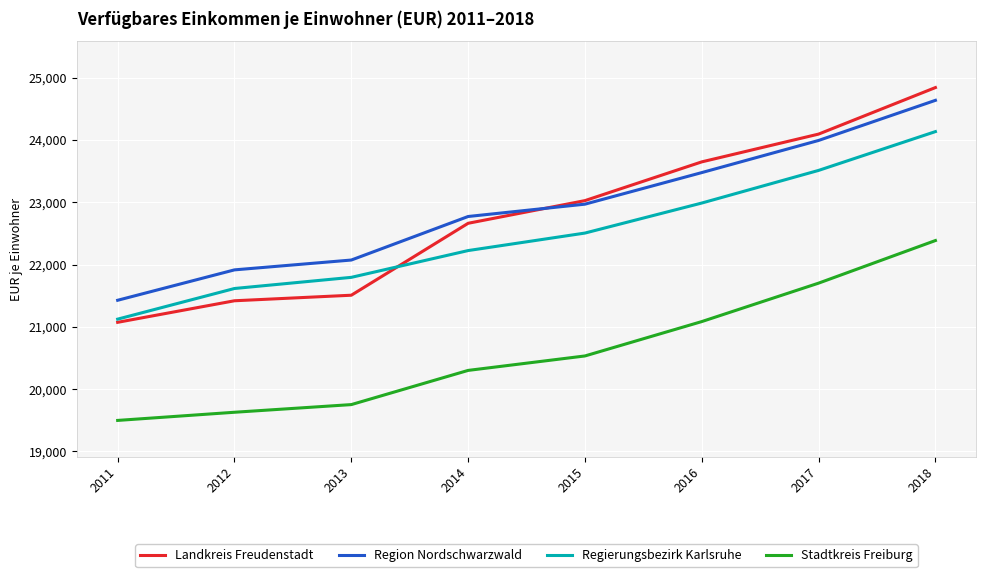

True or false: Stadtkreis Freiburg and Regierungsbezirk Karlsruhe intersect in this chart.

False